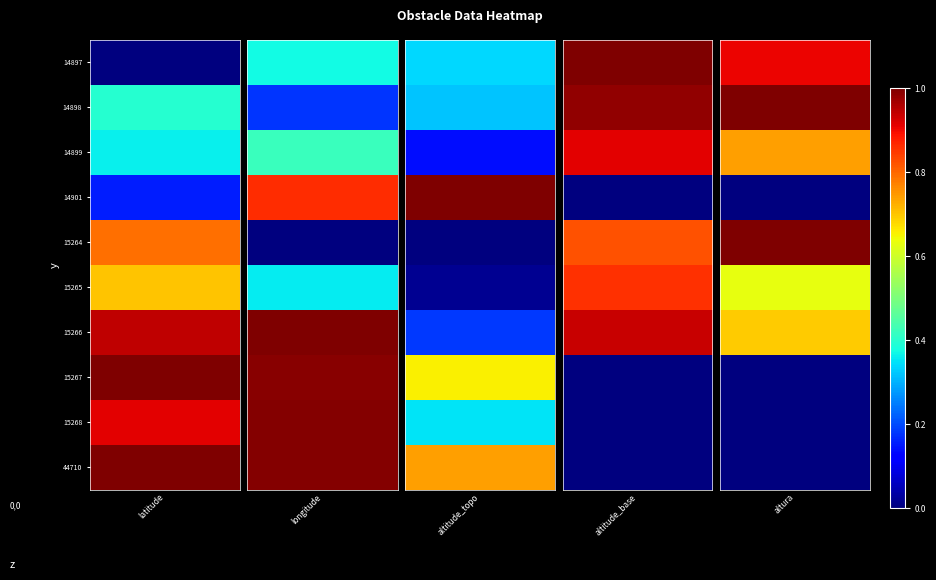

Rank the series by their maximum value, from highest to lowest.

14898, 15264, 14897, 14899, 15266, 15265, 14901, 15267, 15268, 44710